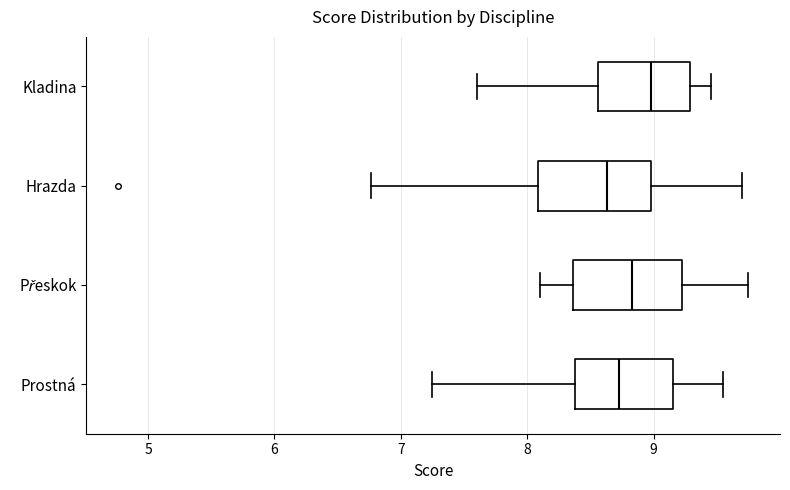

Where does the left whisker of the box for Přeskok end on the x-axis? The values are not printed on the chart, so give them approximately, as read against the axis.

8.1